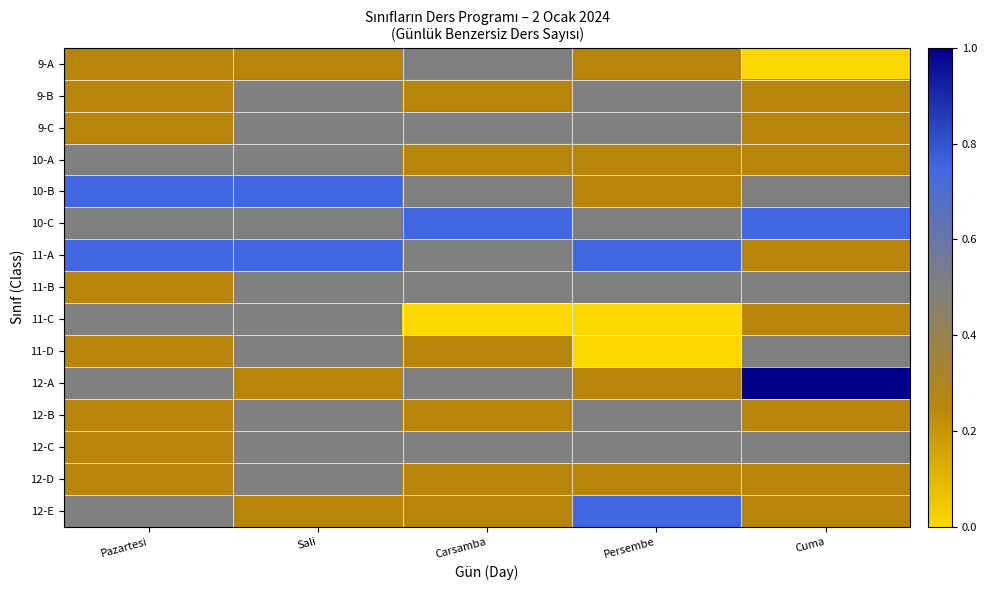

At how many categories does at least one series exceed 0?

5